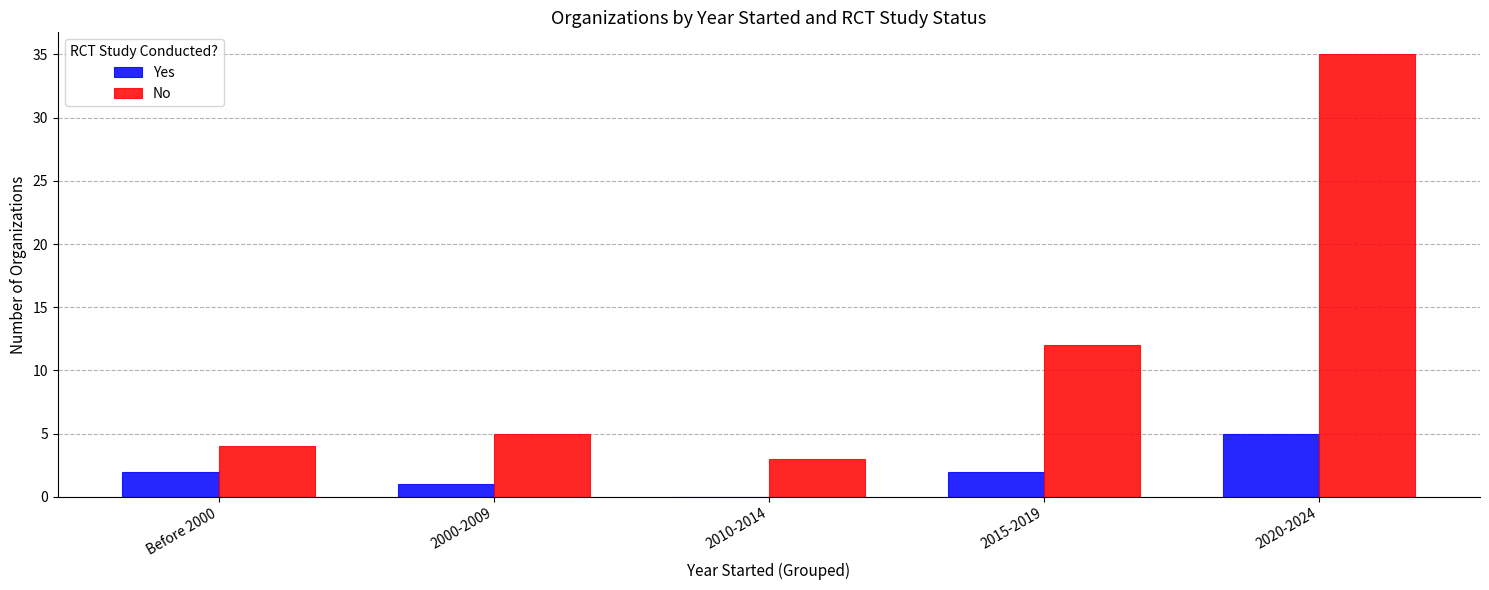

What is the sum of the No values at 2000-2009 and 2010-2014?

8